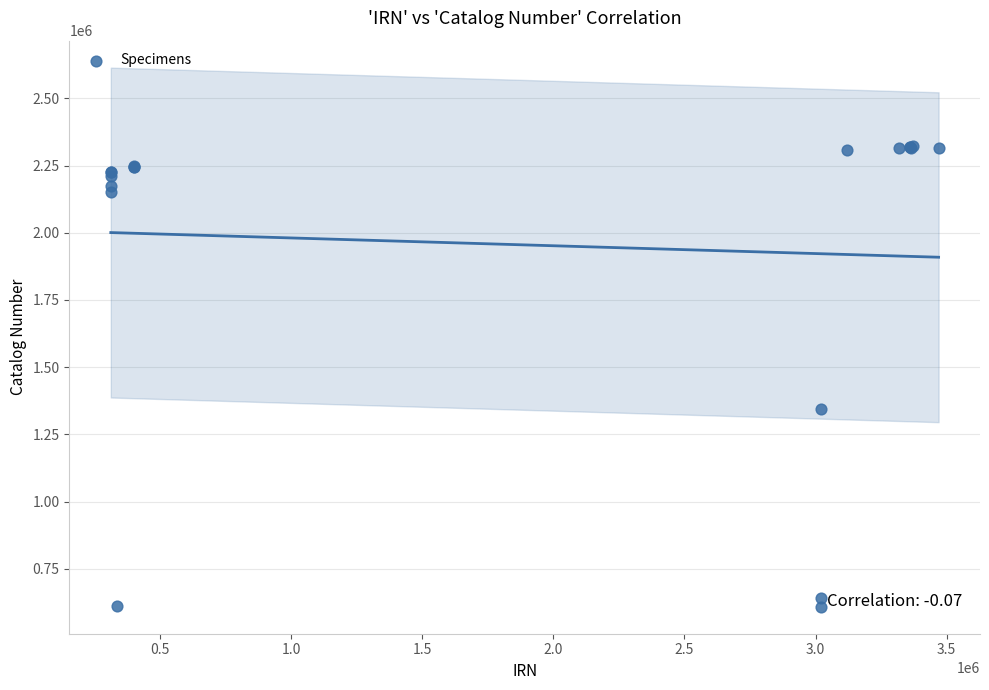

What Y value in the scatter plot is closest to 1466337?

1344499